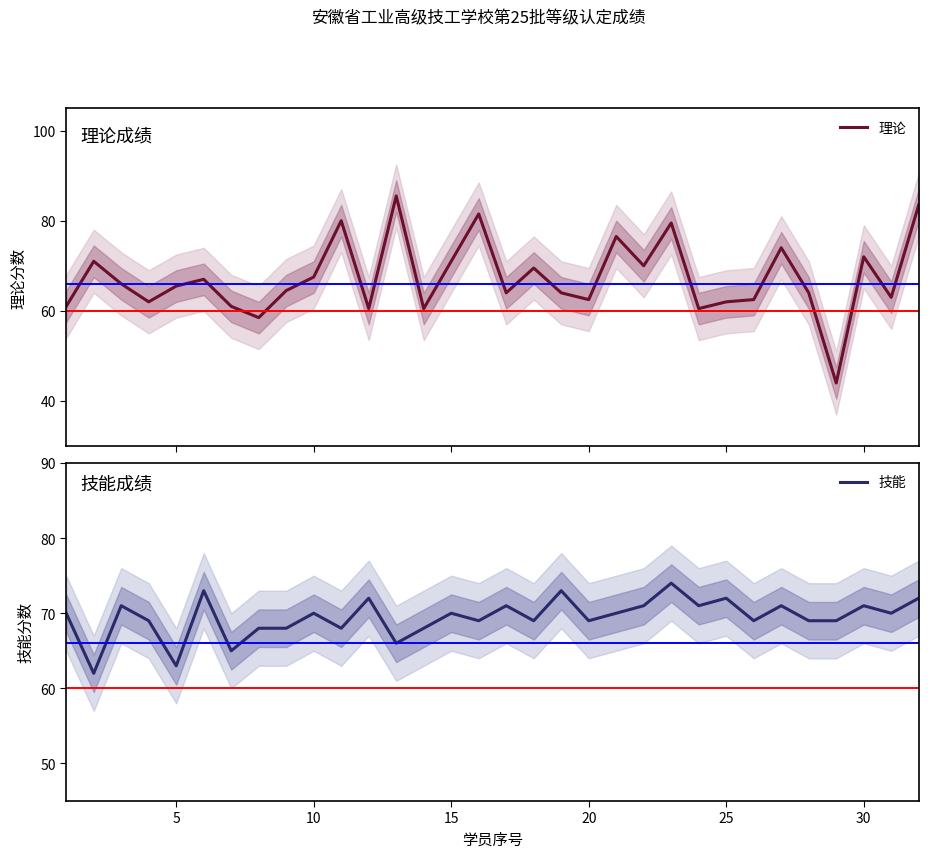

What are all the series names shown in the legend?

理论, 技能